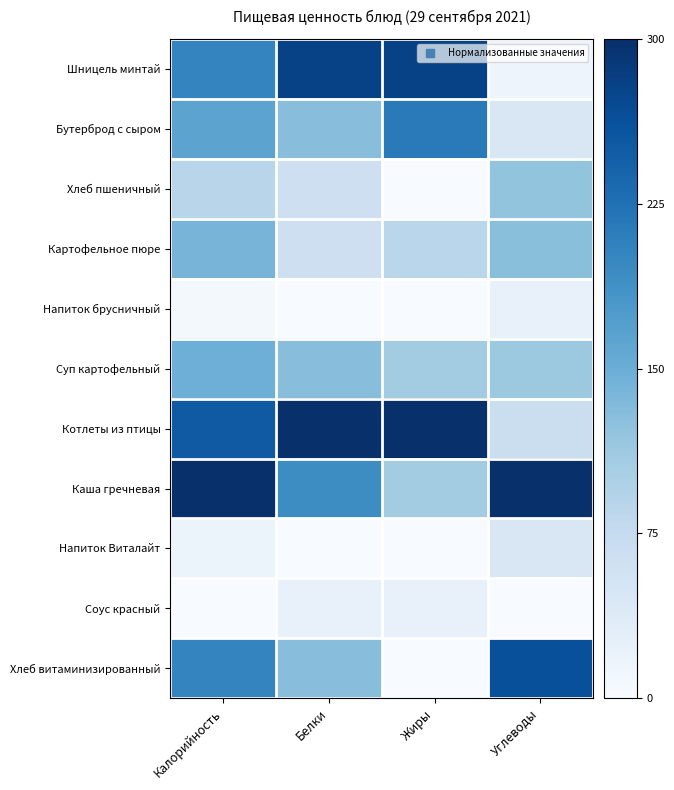

Which has a higher value, Жиры or Калорийность?

Жиры